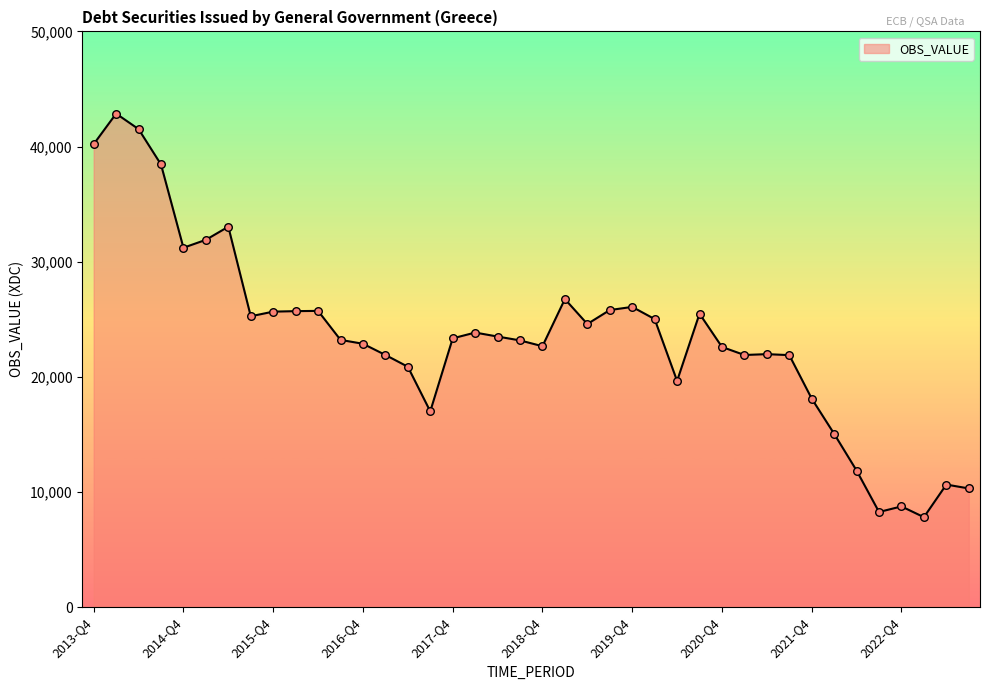

What is the greatest value displayed?

42858.4